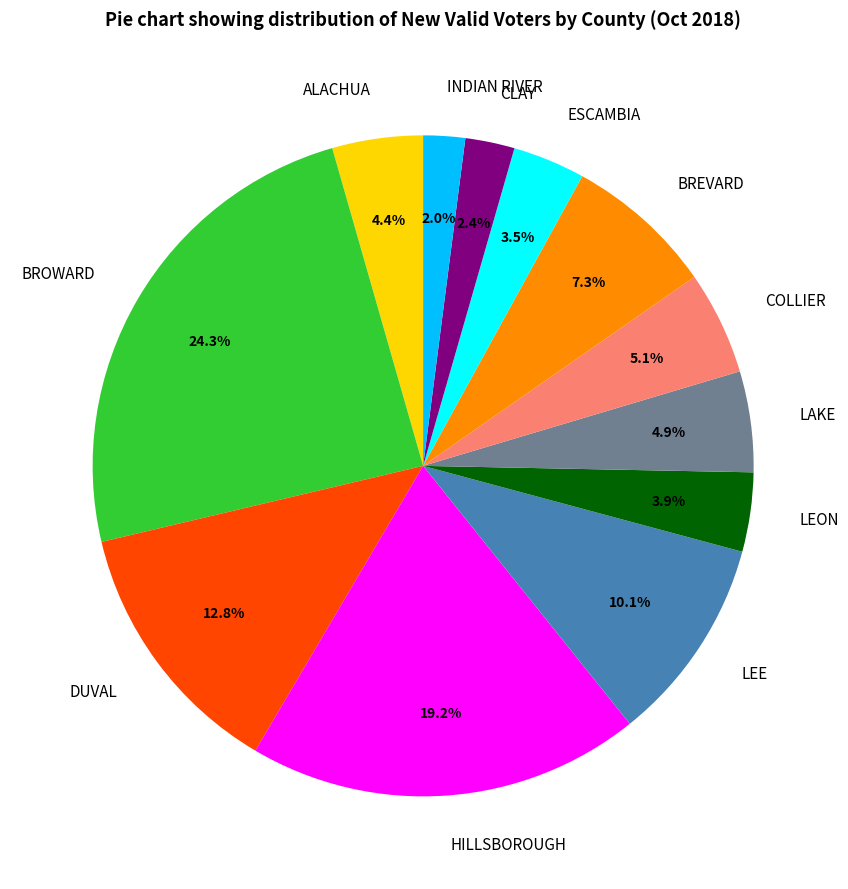

How many segments does this pie chart have?

12